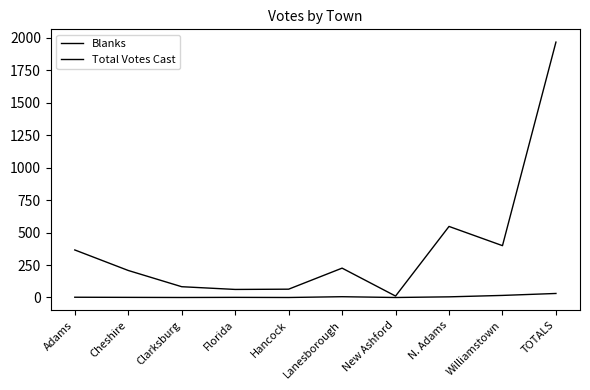

The Blanks series shows 3 at Lanesborough. True or false?

False